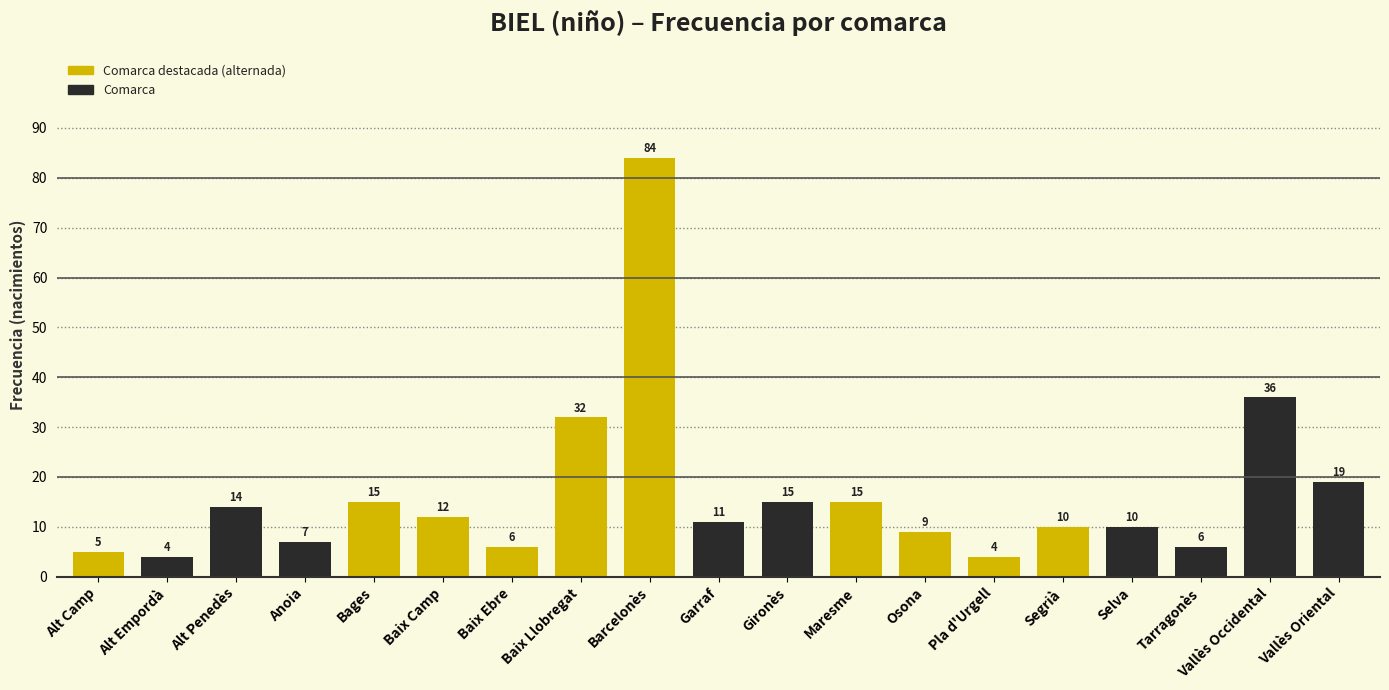

Reading left to right, list all the values displayed in this chart.

Alt Camp=5	Alt Empordà=4	Alt Penedès=14	Anoia=7	Bages=15	Baix Camp=12	Baix Ebre=6	Baix Llobregat=32	Barcelonès=84	Garraf=11	Gironès=15	Maresme=15	Osona=9	Pla d'Urgell=4	Segrià=10	Selva=10	Tarragonès=6	Vallès Occidental=36	Vallès Oriental=19